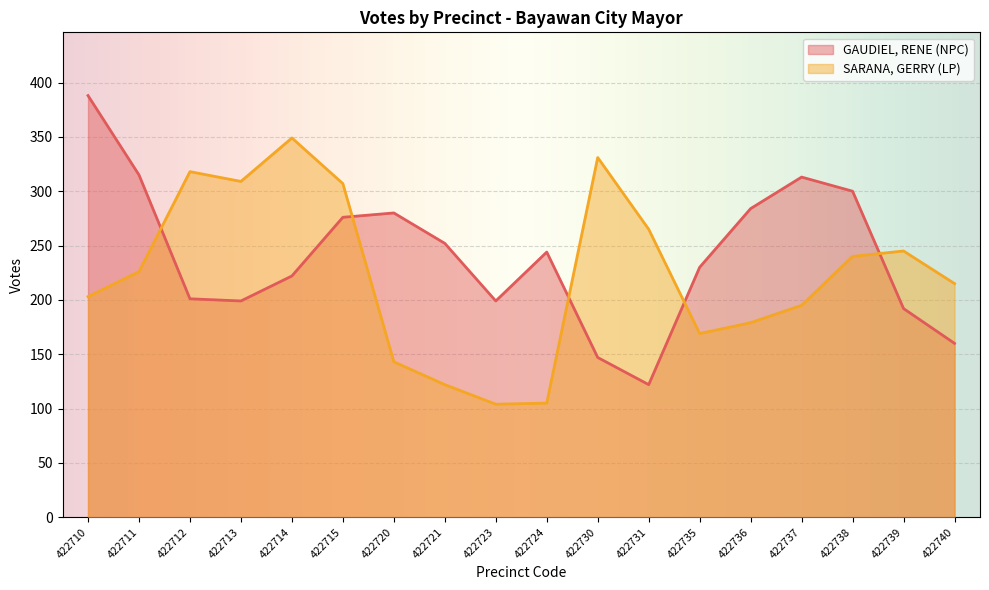

List the series in order of their overall mean, highest first.

GAUDIEL, RENE (NPC), SARANA, GERRY (LP)